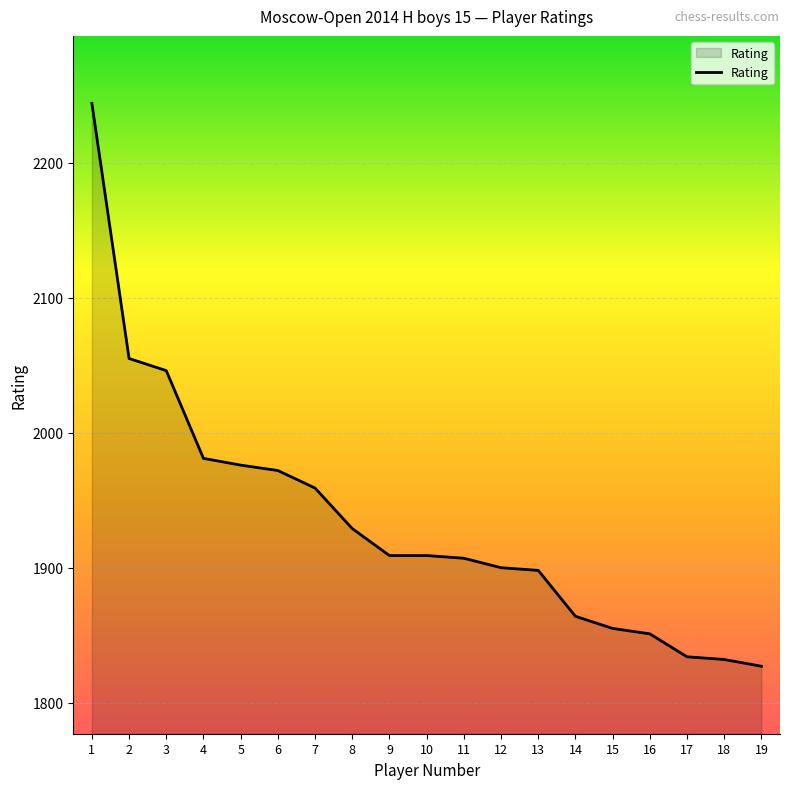

What is the ratio of the value at 1 to the value at 19?

1.2